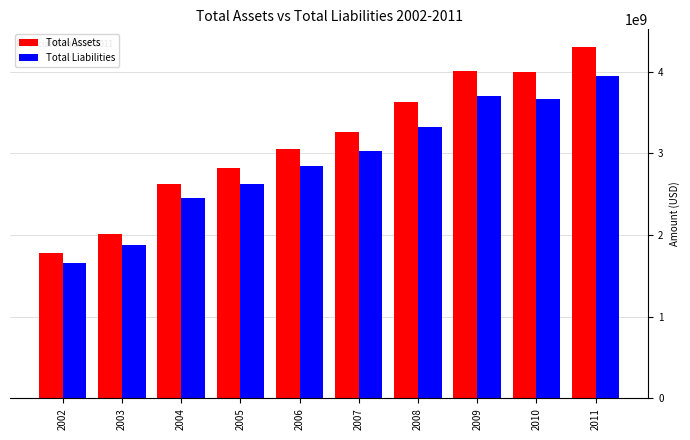

How many bars are there in each group?

2